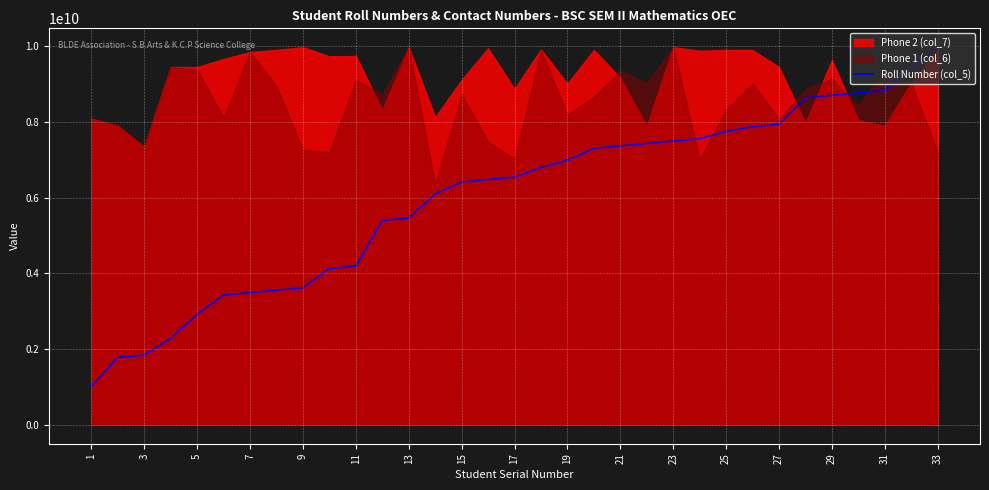

What is the maximum value for Roll Number (col_5)?

9972775212.0